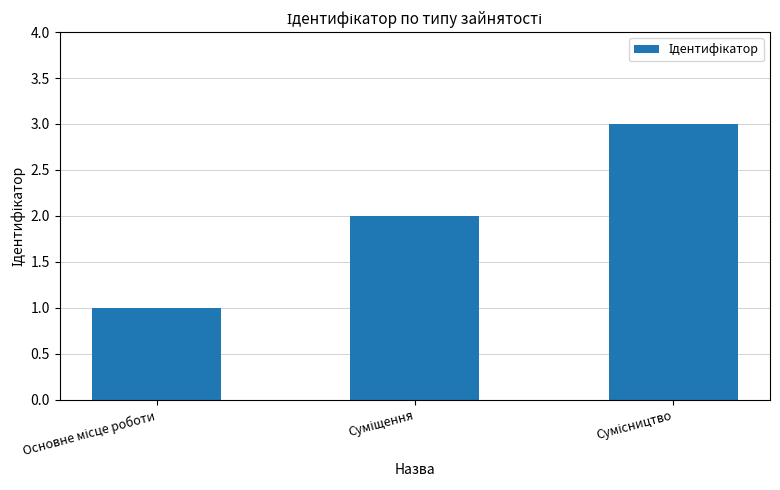

What is the greatest value displayed?

3